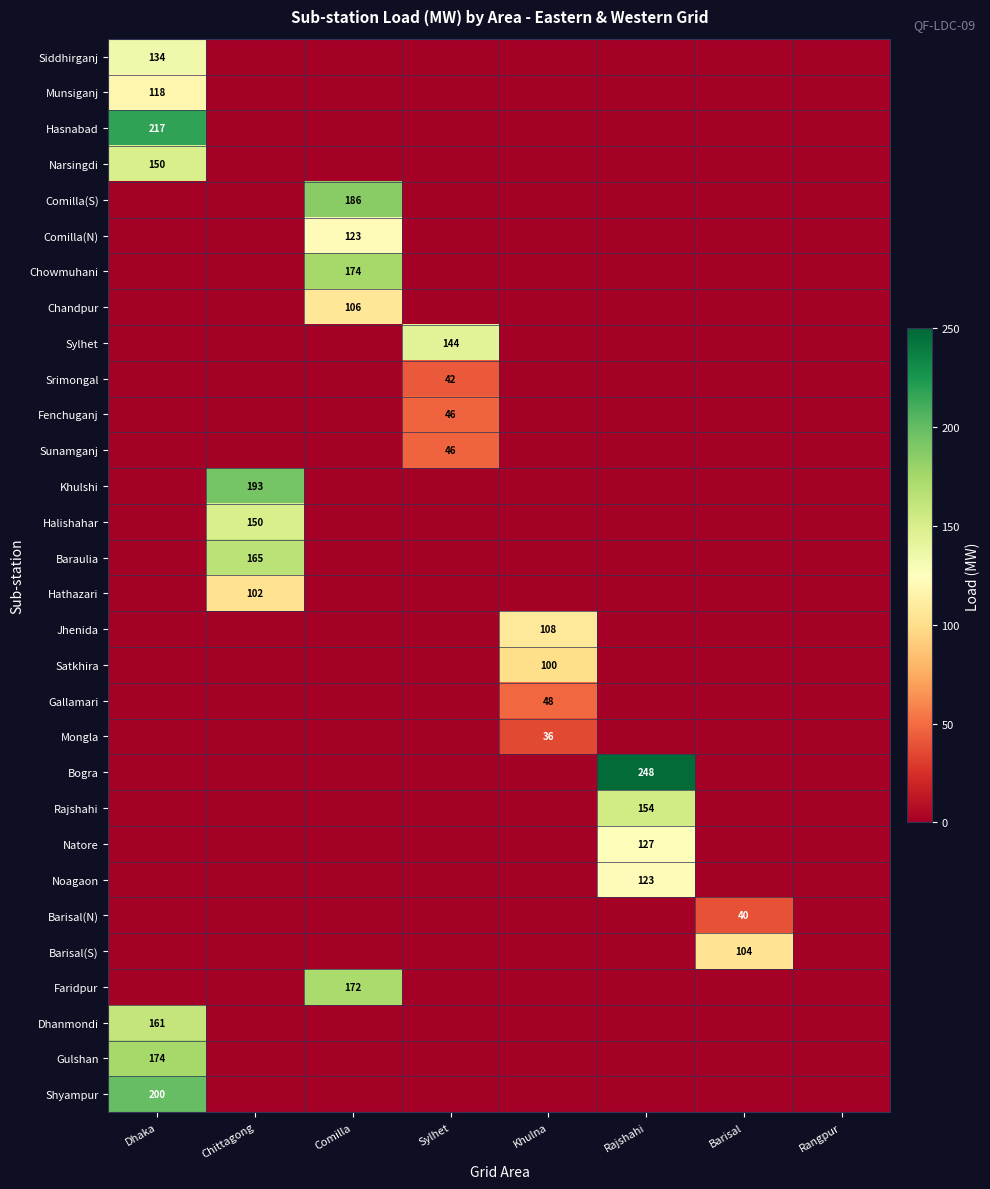

At Sylhet, list the series in order from smallest to largest.

Siddhirganj, Munsiganj, Hasnabad, Narsingdi, Comilla(S), Comilla(N), Chowmuhani, Chandpur, Khulshi, Halishahar, Baraulia, Hathazari, Jhenida, Satkhira, Gallamari, Mongla, Bogra, Rajshahi, Natore, Noagaon, Barisal(N), Barisal(S), Faridpur, Dhanmondi, Gulshan, Shyampur, Srimongal, Fenchuganj, Sunamganj, Sylhet